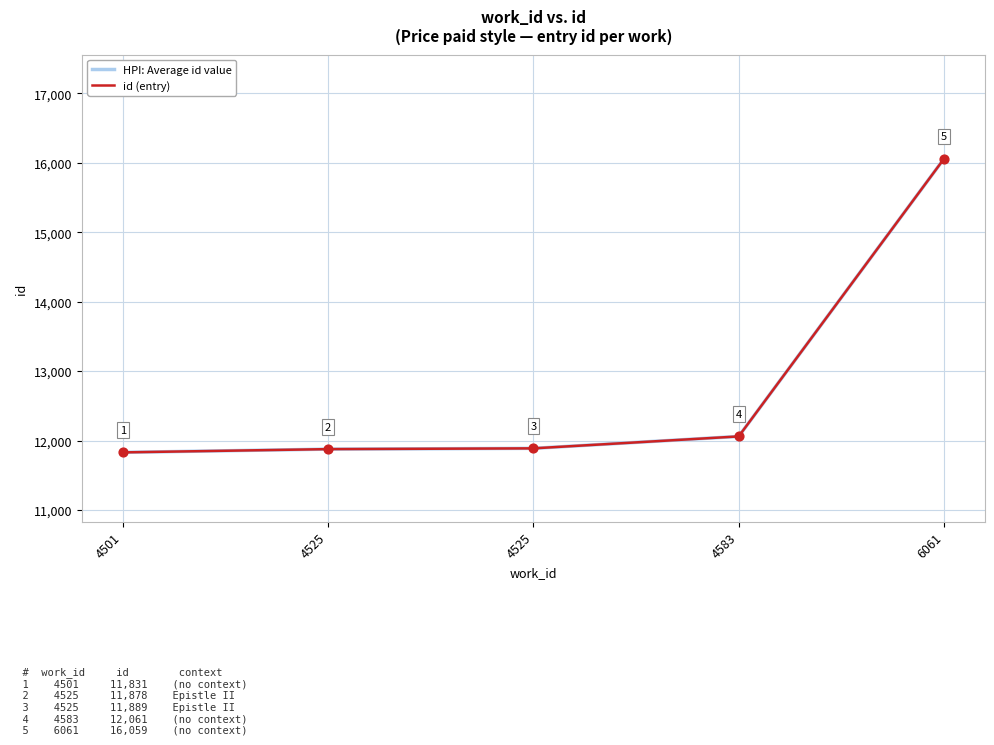

Is the value of id (entry) at 4583 greater than the value of HPI: Average id value at 4583?

No